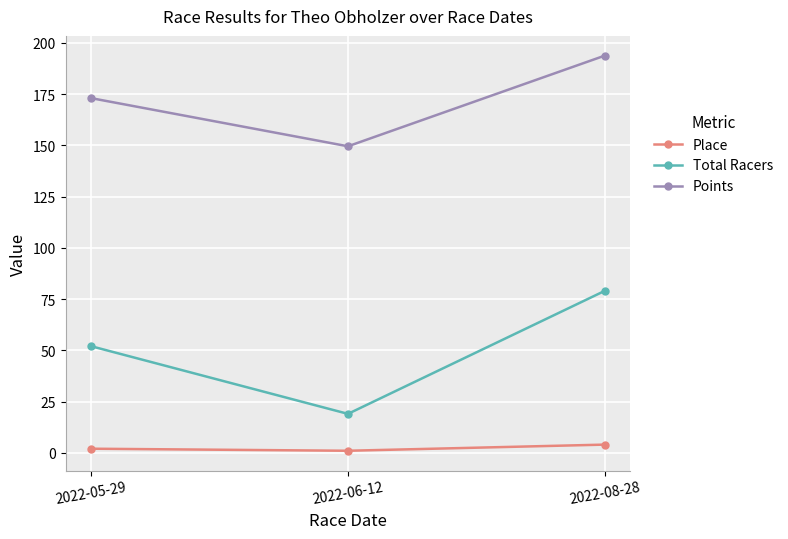

What is the difference between the maximum and minimum values in the Place series?

3.0